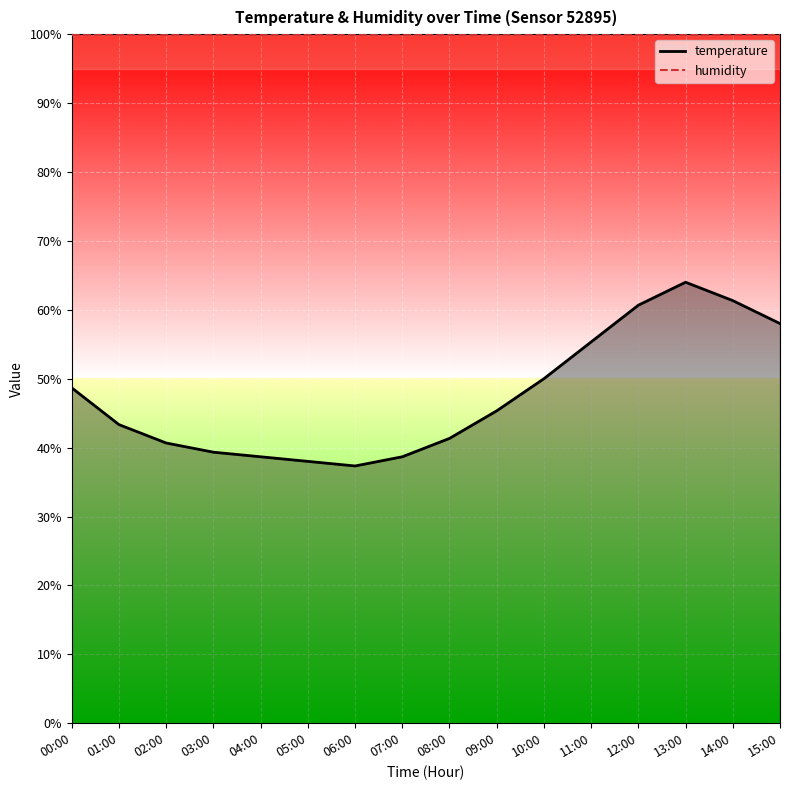

Reading left to right, transcribe all the data shown in this chart.

temperature_line: 48.7	43.3	40.7	39.3	38.7	38.0	37.3	38.7	41.3	45.3	50.0	55.3	60.7	64.0	61.3	58.0
humidity_line: 99.9	99.9	99.9	99.9	99.9	99.9	99.9	99.9	99.9	99.9	99.9	99.9	99.9	99.9	99.9	99.9